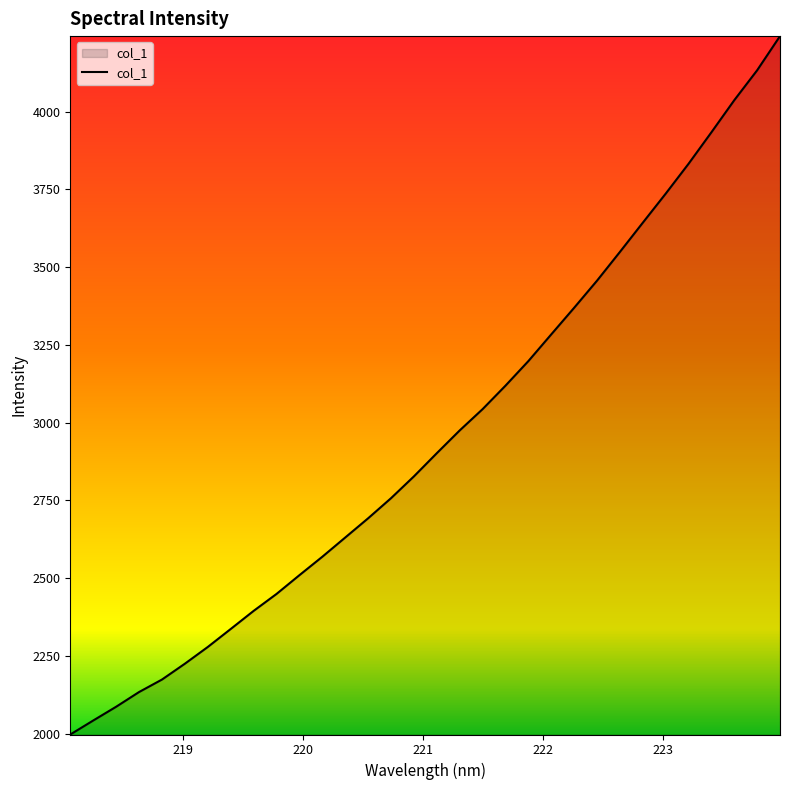

What is the difference between the maximum and minimum values?

2246.0